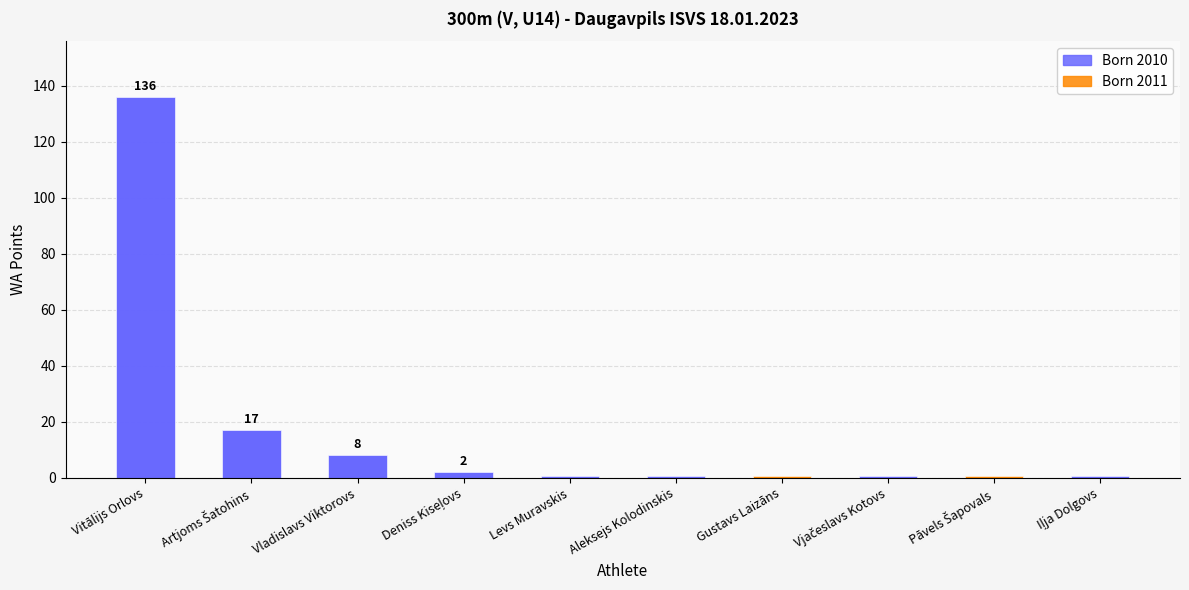

Reading right to left, extract all data points from this chart.

0.5	0.5	0.5	0.5	0.5	0.5	2.0	8.0	17.0	136.0